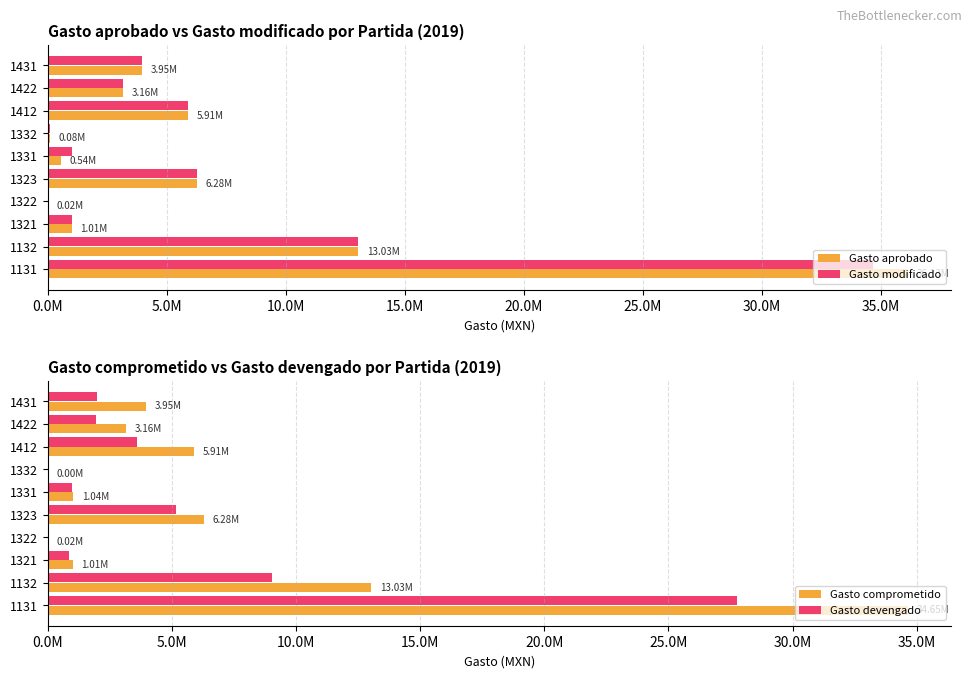

List the series in order of their peak value, lowest first.

Gasto devengado, Gasto modificado, Gasto comprometido, Gasto aprobado